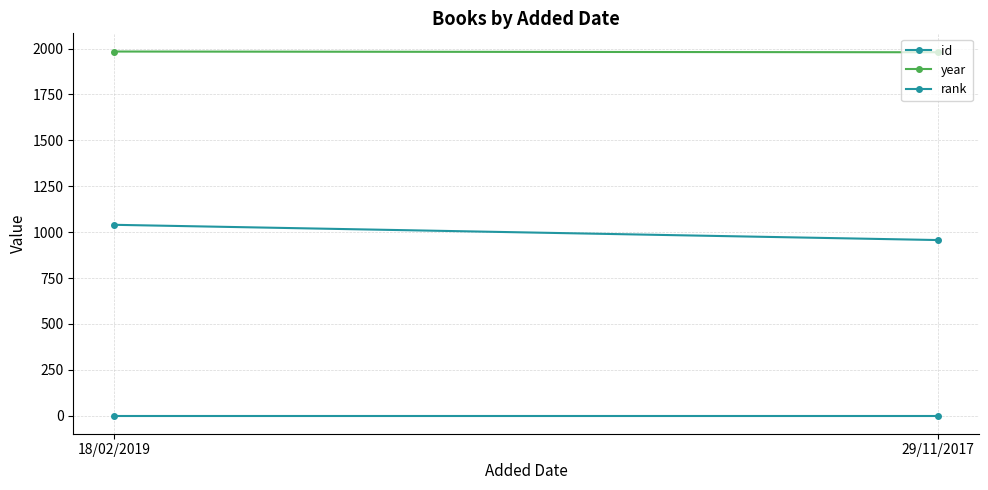

Reading left to right, what are all the values shown in this chart?

id: 18/02/2019=1040	29/11/2017=957
year: 18/02/2019=1984	29/11/2017=1980
rank: 18/02/2019=1	29/11/2017=1